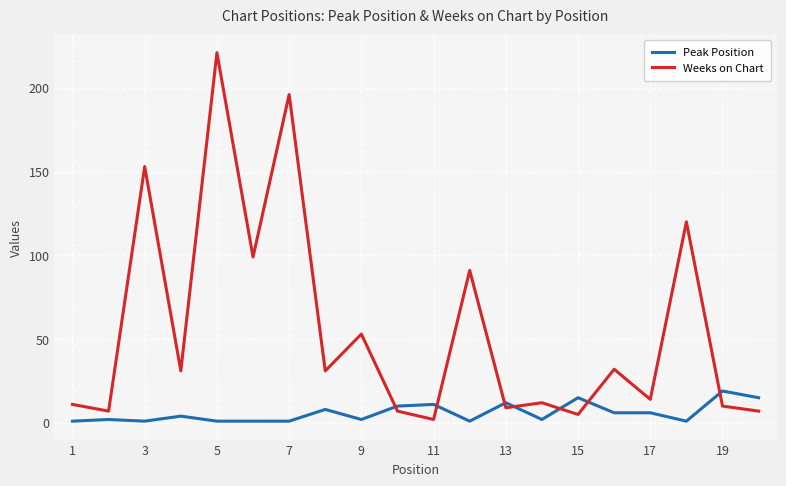

At how many categories does at least one series exceed 200?

1